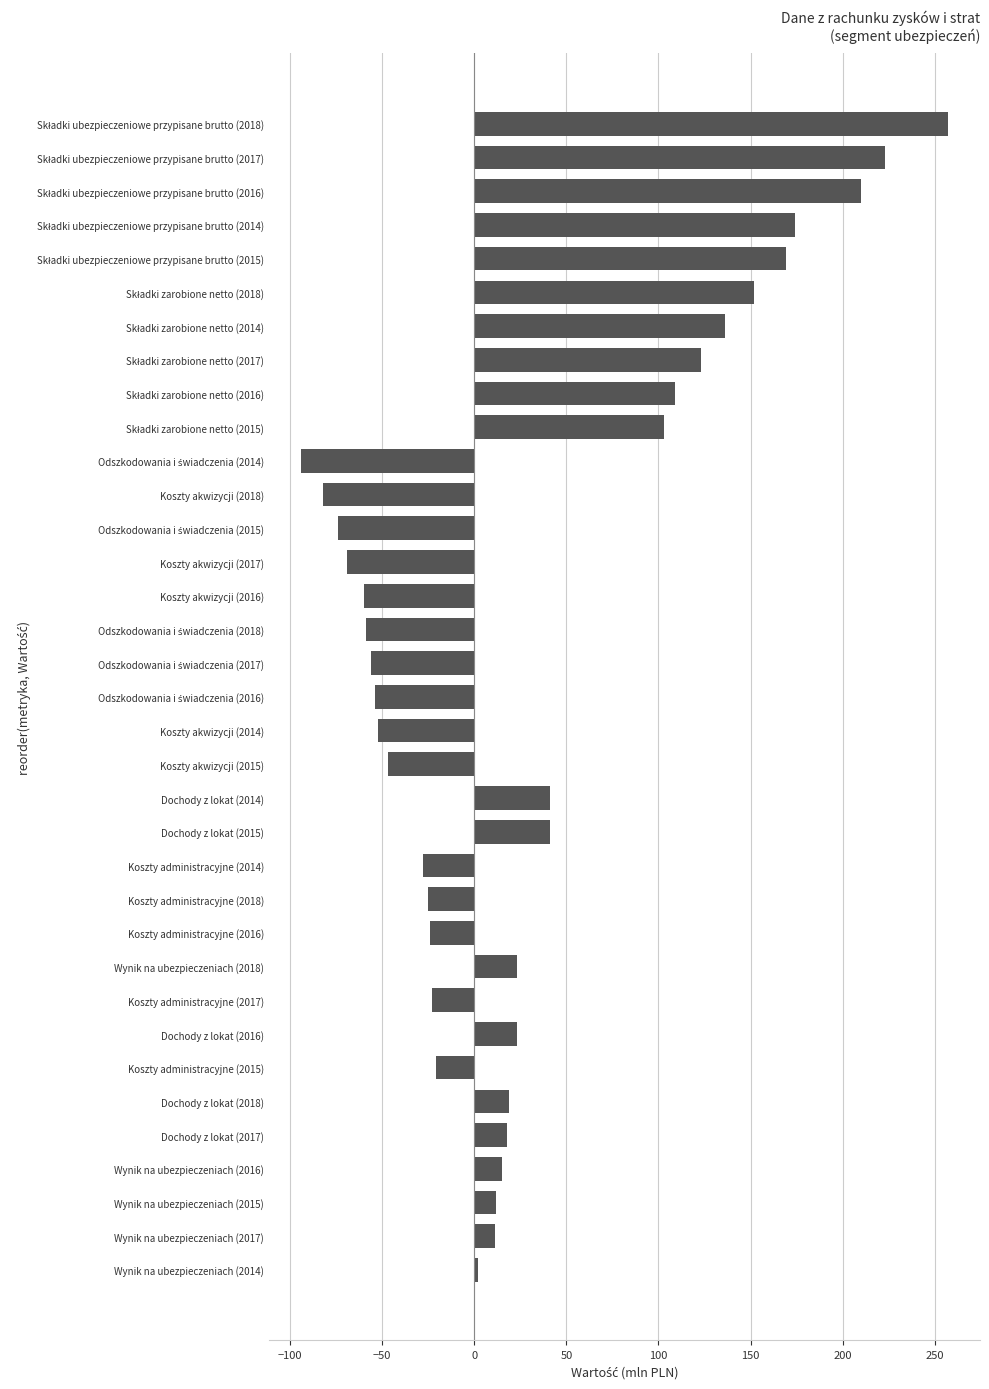

How many values are below 12?

17